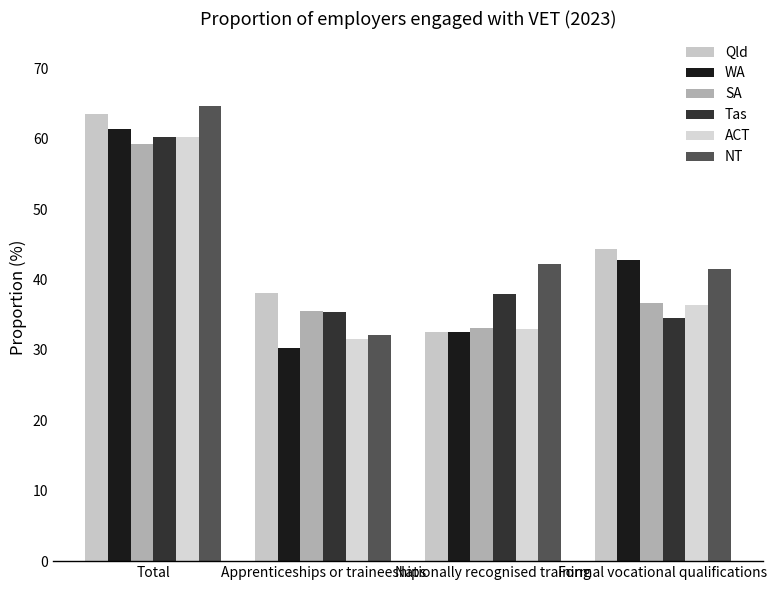

What is the sum of the ACT values at Nationally recognised training and Formal vocational qualifications?

69.4